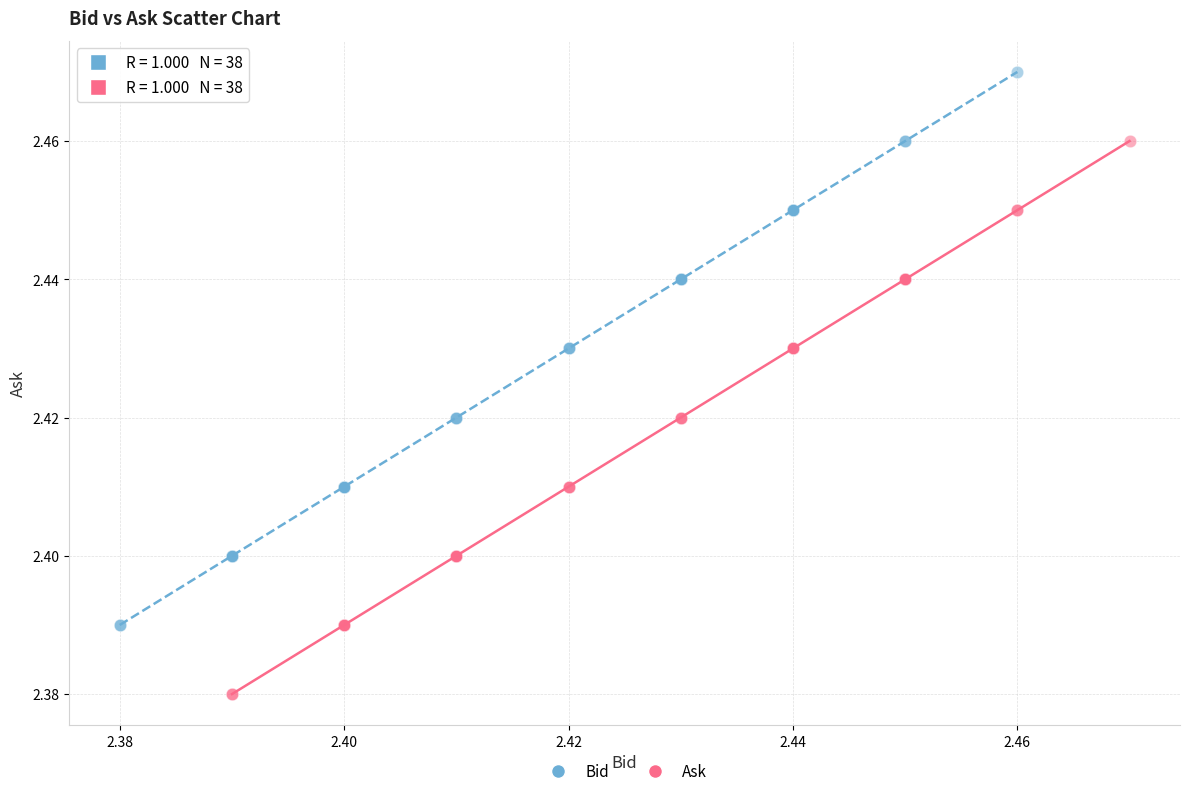

Which series contains the highest Y value?

Bid